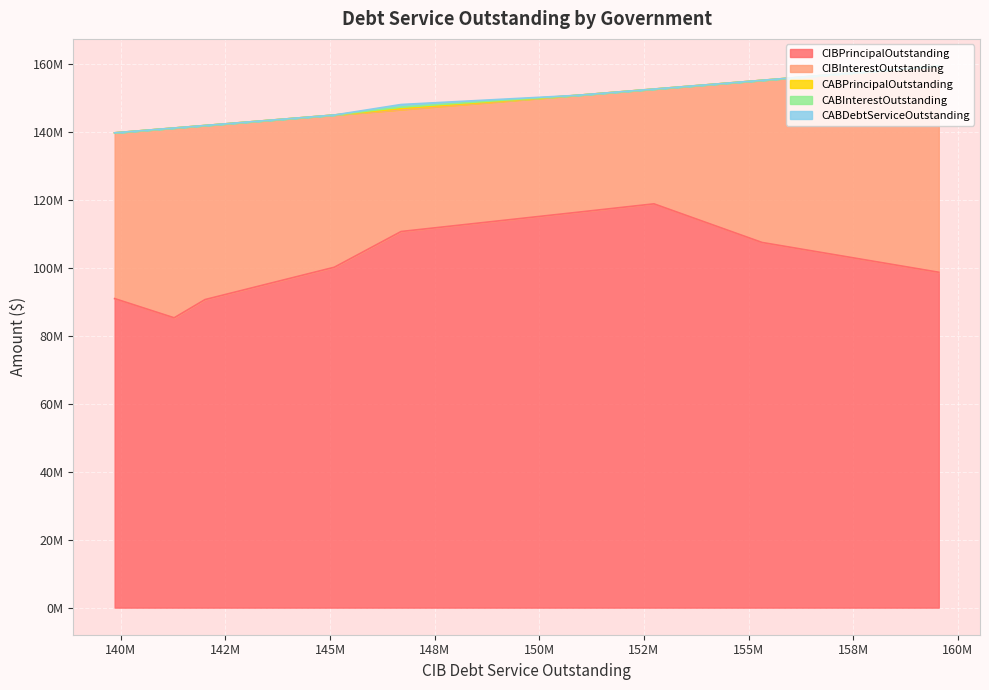

Which series changed the most between Green Valley Special UD and Fort Bend County MUD 050?

CIBPrincipalOutstanding